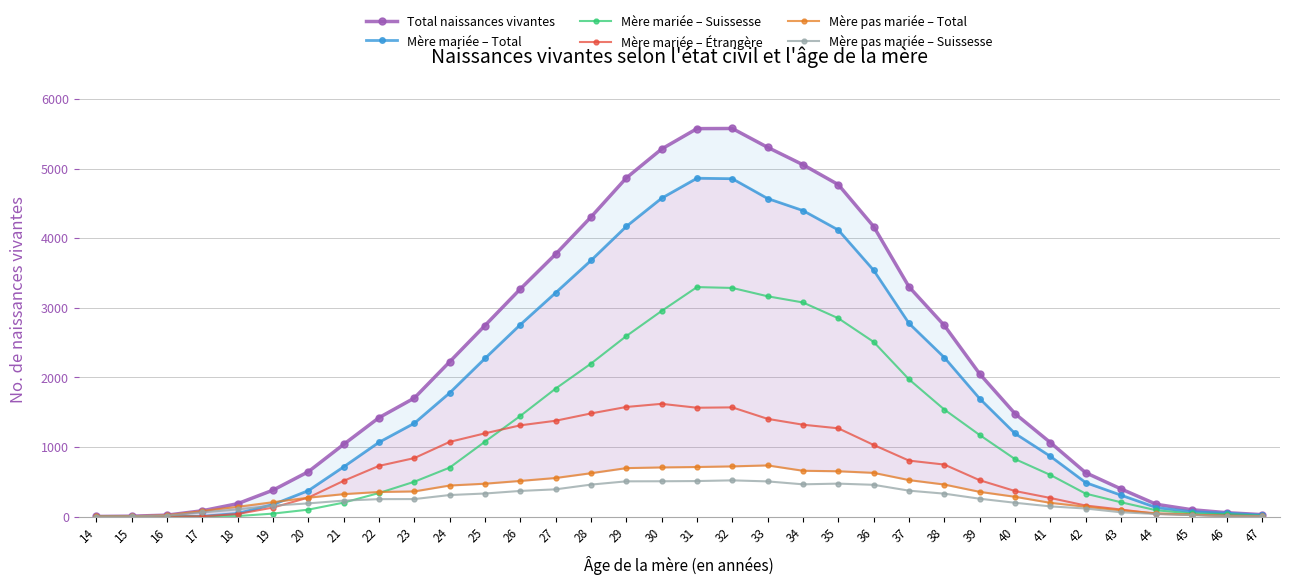

What is the value of the Mère pas mariée – Total point at the 32nd from the left?

29